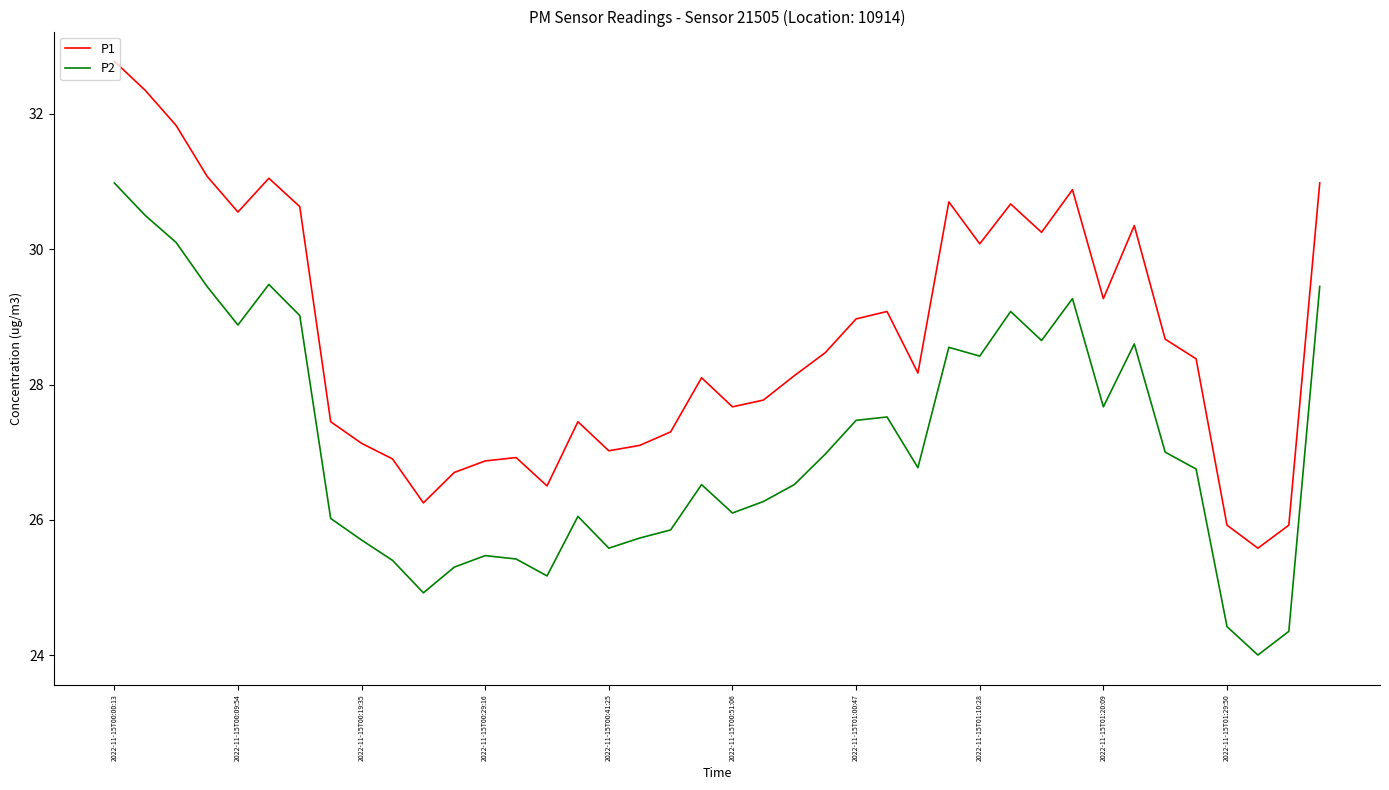

Which series has the largest range (max minus min)?

P1